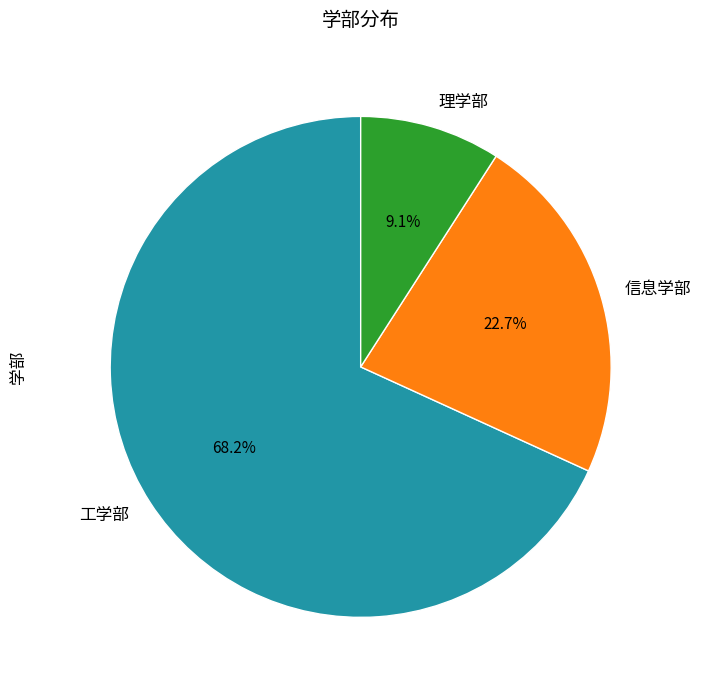

Combined, what portion of the pie is 理学部 and 信息学部?

31.8%